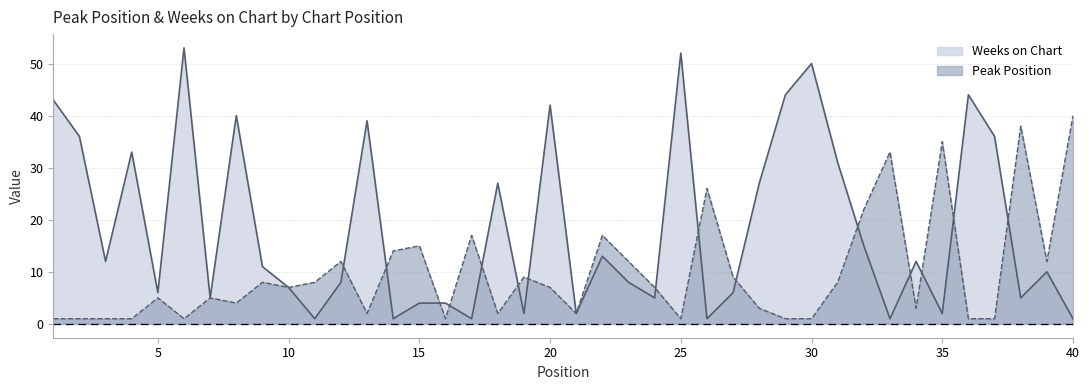

At which category does the chart reach its peak across all series?

6